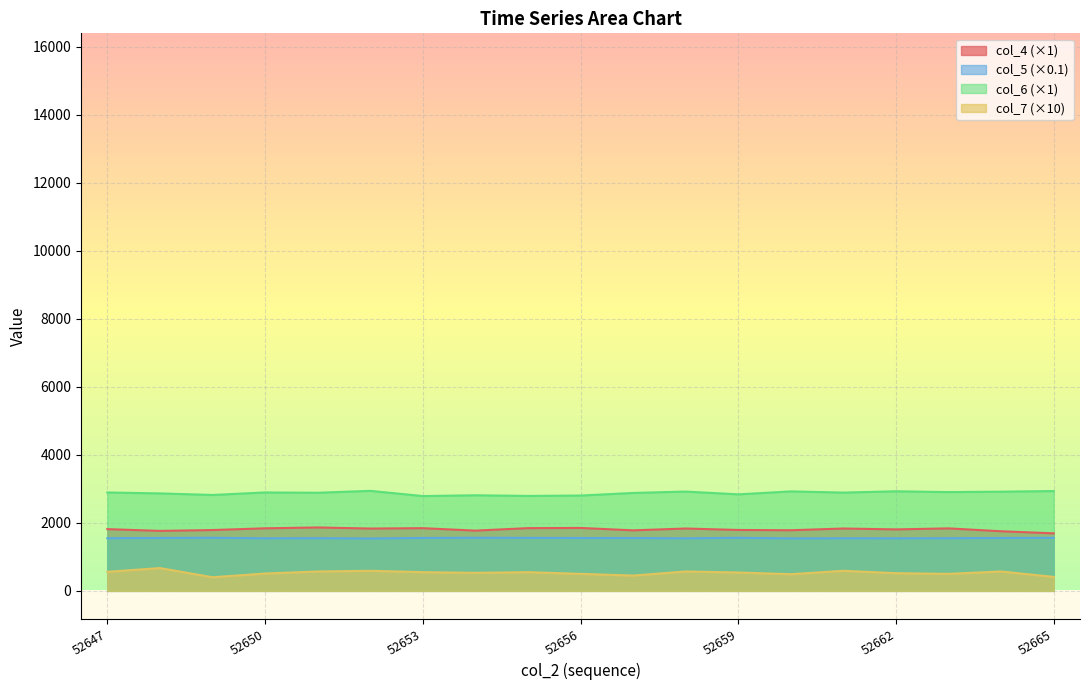

Between 52647 and 52664, which series saw the biggest shift?

col_4